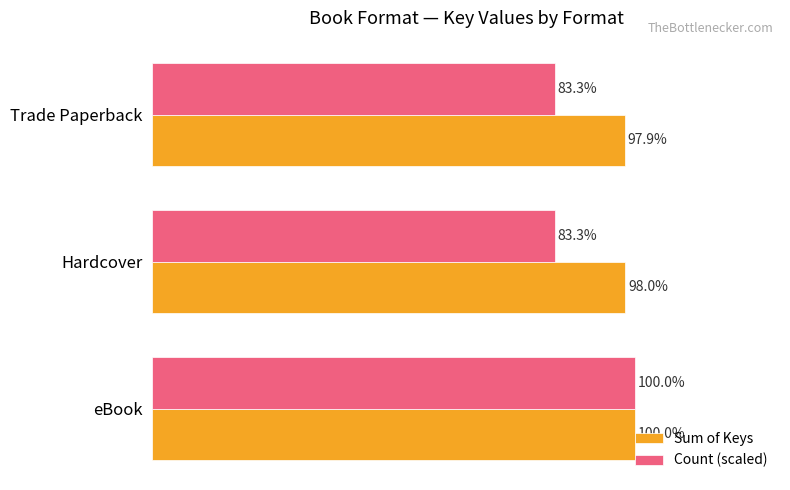

Which series has the largest range (max minus min)?

Count (scaled)